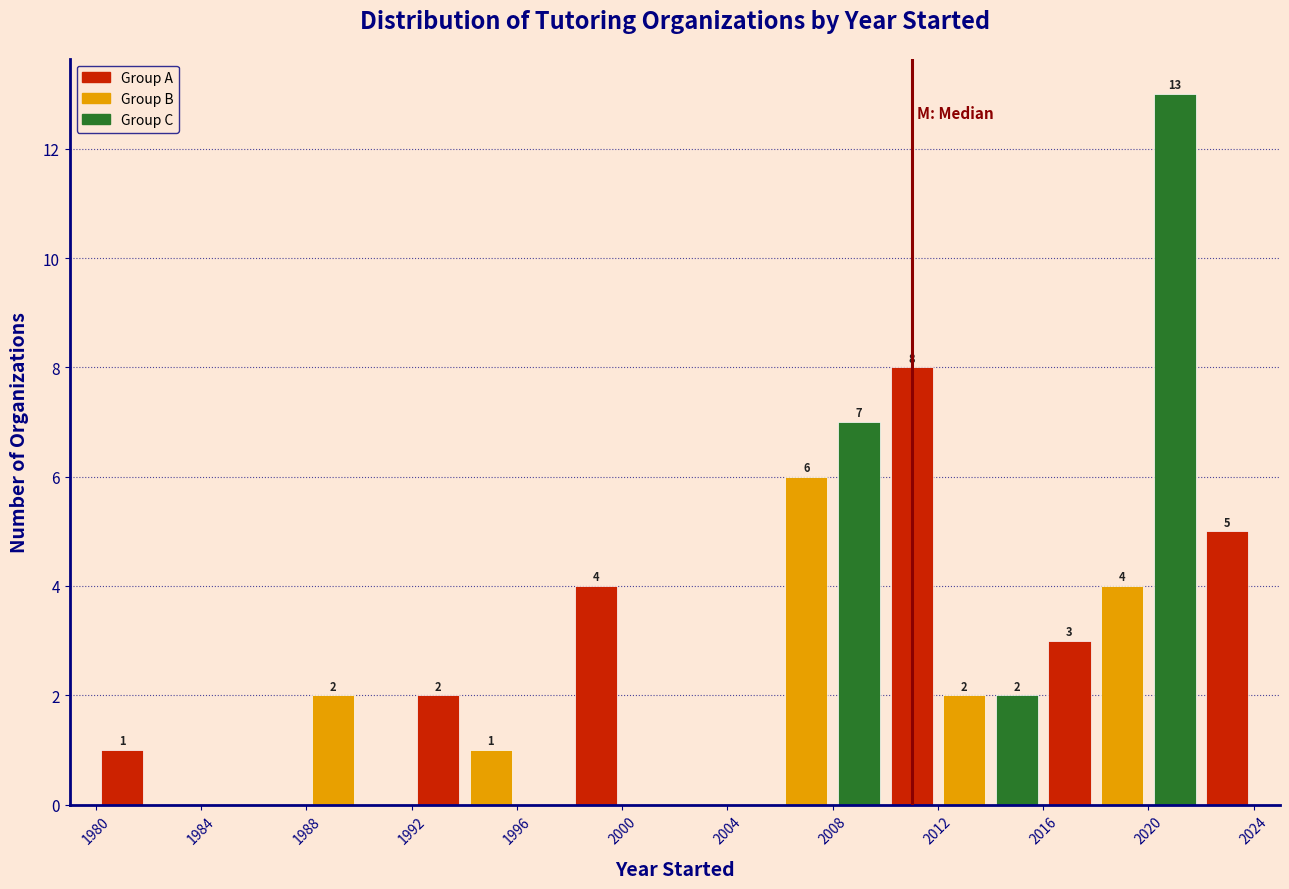

Which range on the x-axis has the tallest bar?

2020 to 2022